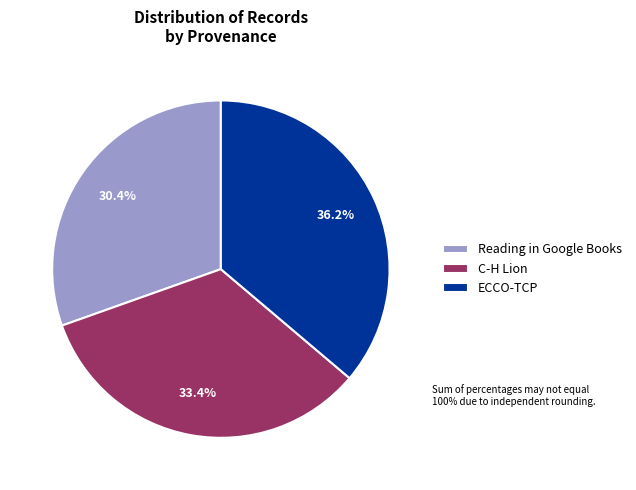

True or false: Reading in Google Books accounts for 30% of the total.

True